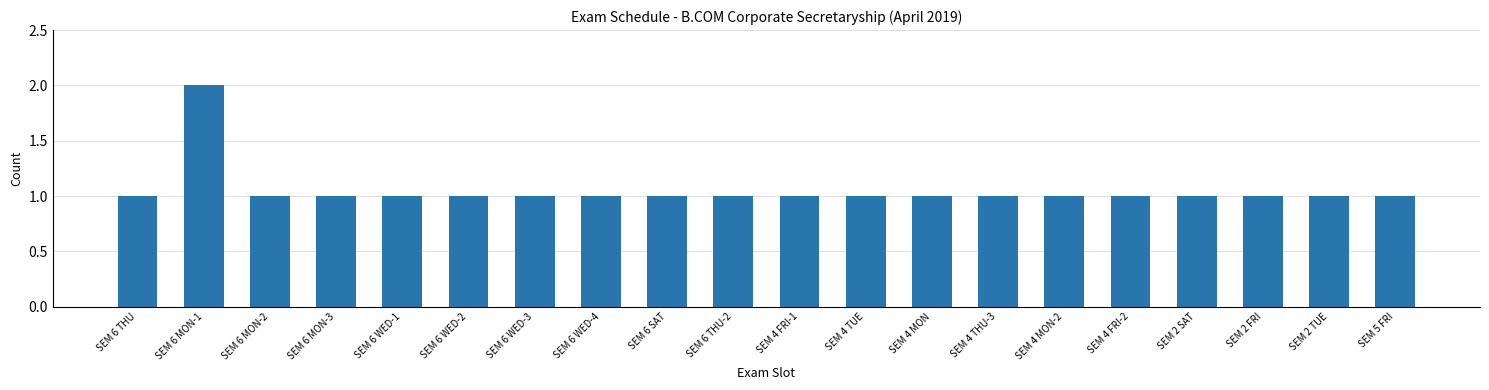

What is the ratio of the value at SEM 6 WED-3 to the value at SEM 2 SAT?

1.0